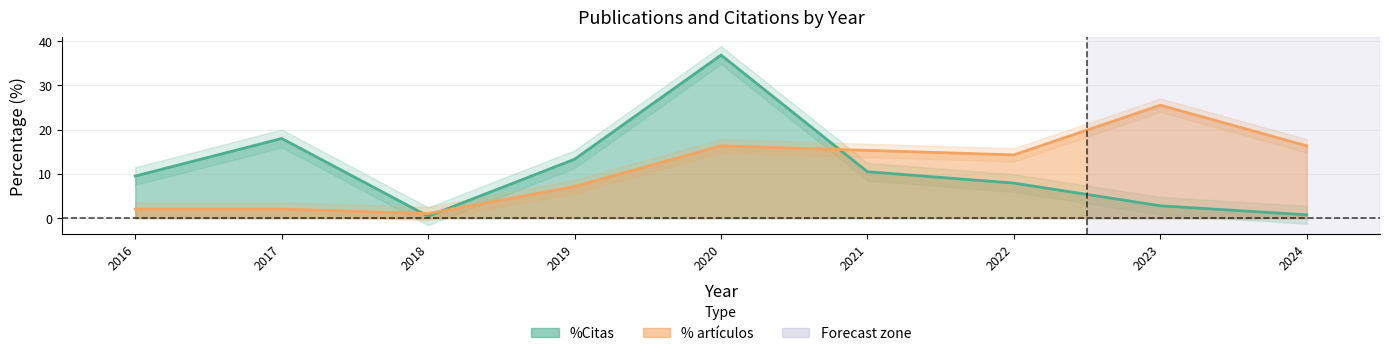

What is the smallest value displayed?

0.4